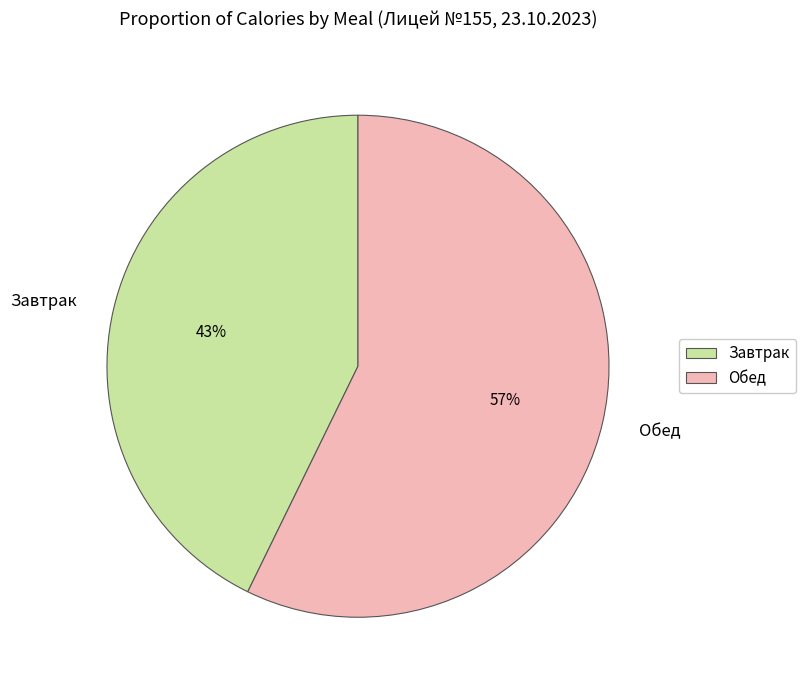

Between Завтрак and Обед, which is larger?

Обед